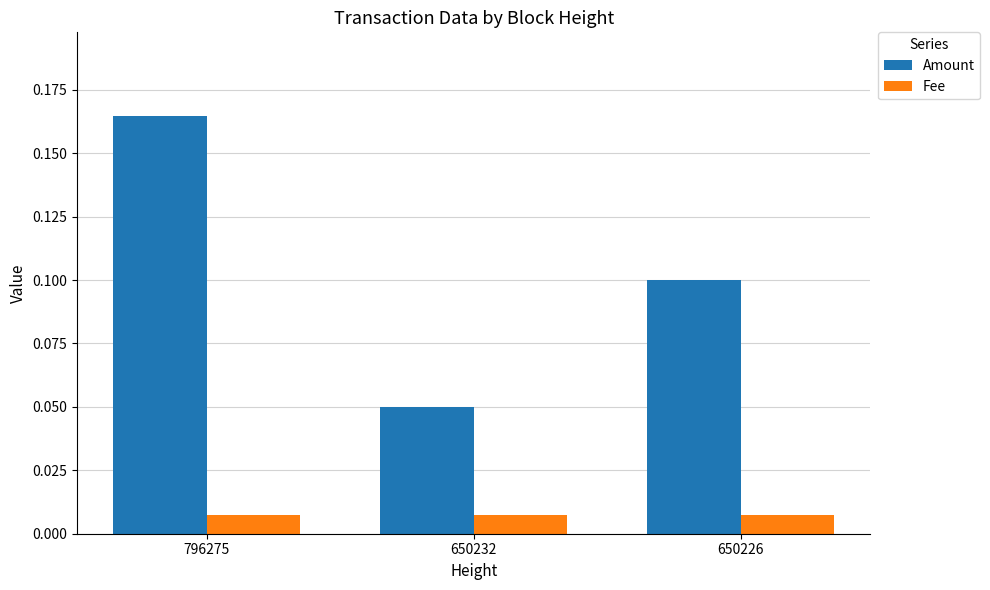

List the series in order of their overall mean, highest first.

Amount, Fee